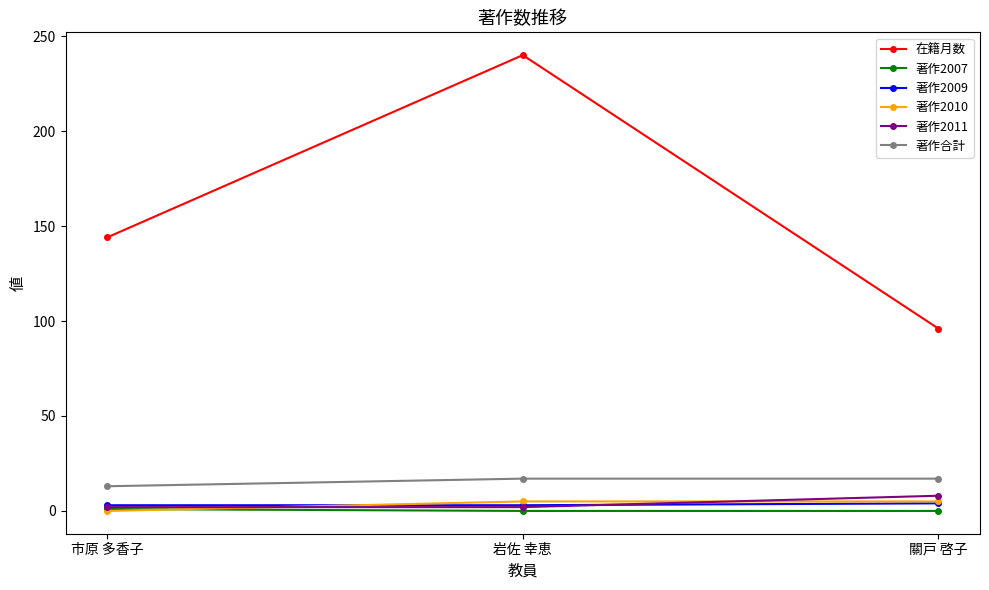

Count the 在籍月数 values in the range 96 to 240.

3